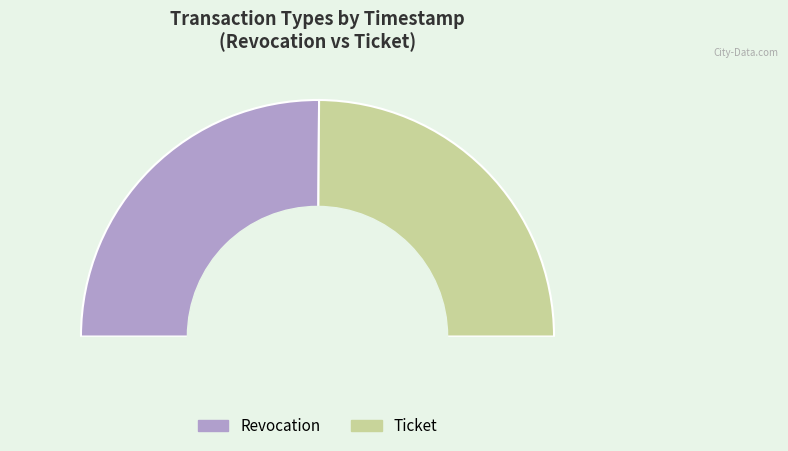

Which category has the smallest portion of the pie?

Ticket